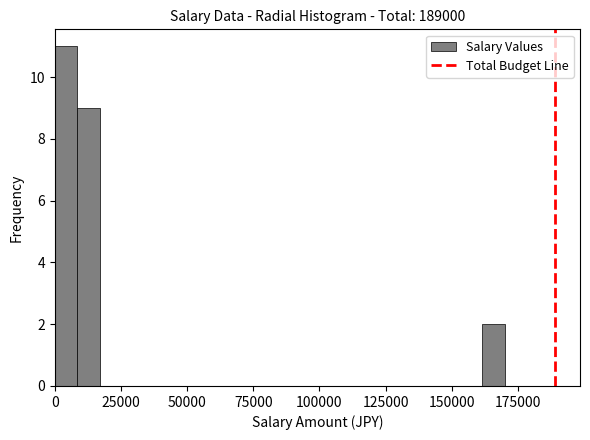

Read against the x-axis, roughly where is the centre of the tallest bar?

5000